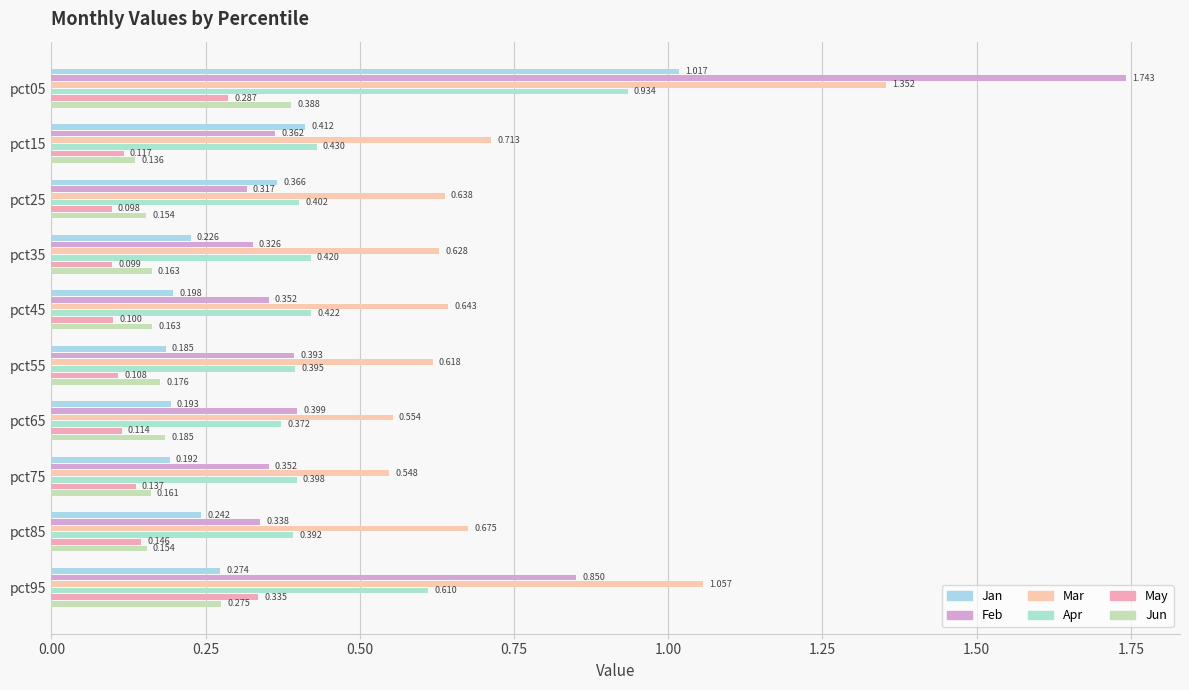

What is the value of the Mar bar at the 4th from the left?

0.6